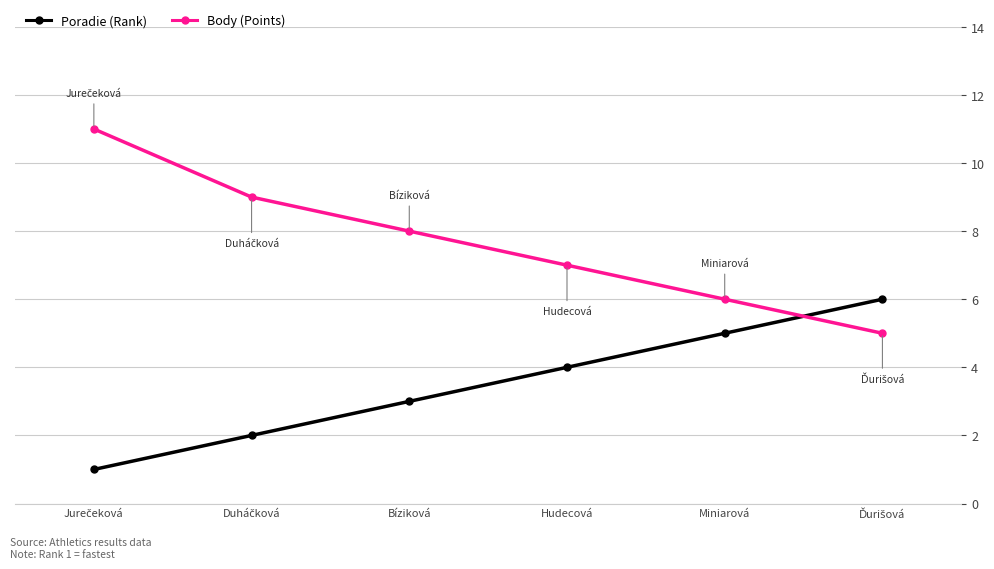

What is the label of the 2nd point from the right?

Miniarová